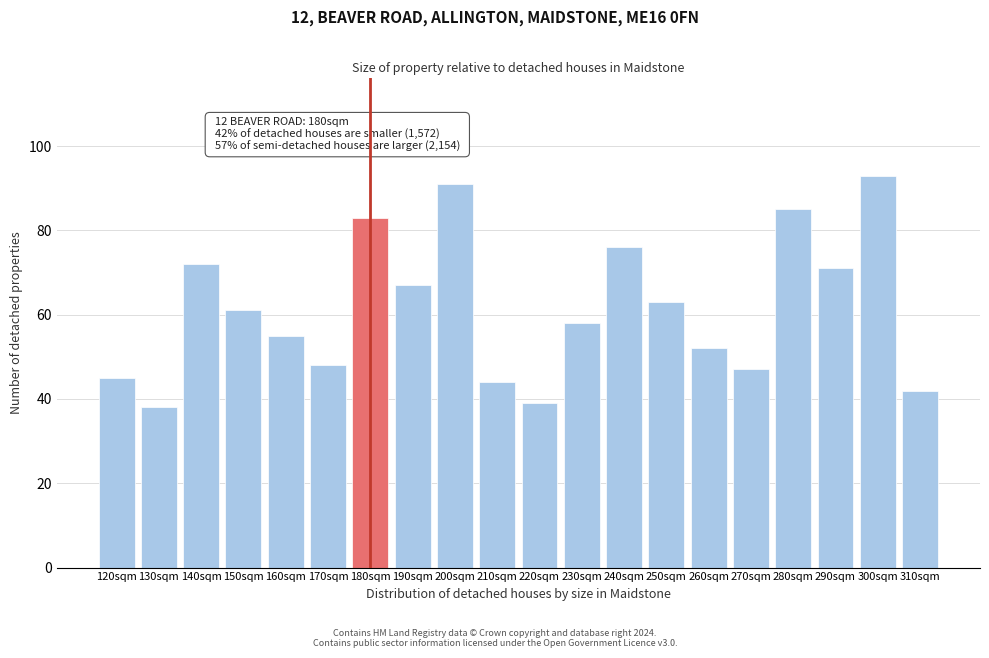

Reading left to right, what are all the values shown in this chart?

45	38	72	61	55	48	83	67	91	44	39	58	76	63	52	47	85	71	93	42